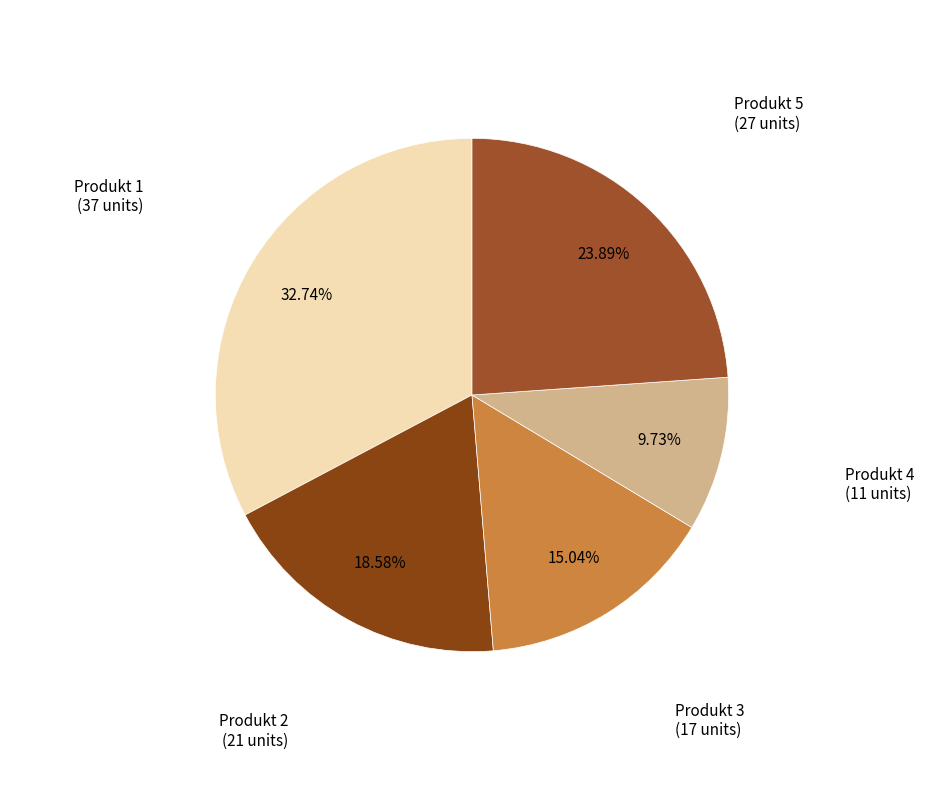

How many slices are in this pie chart?

5